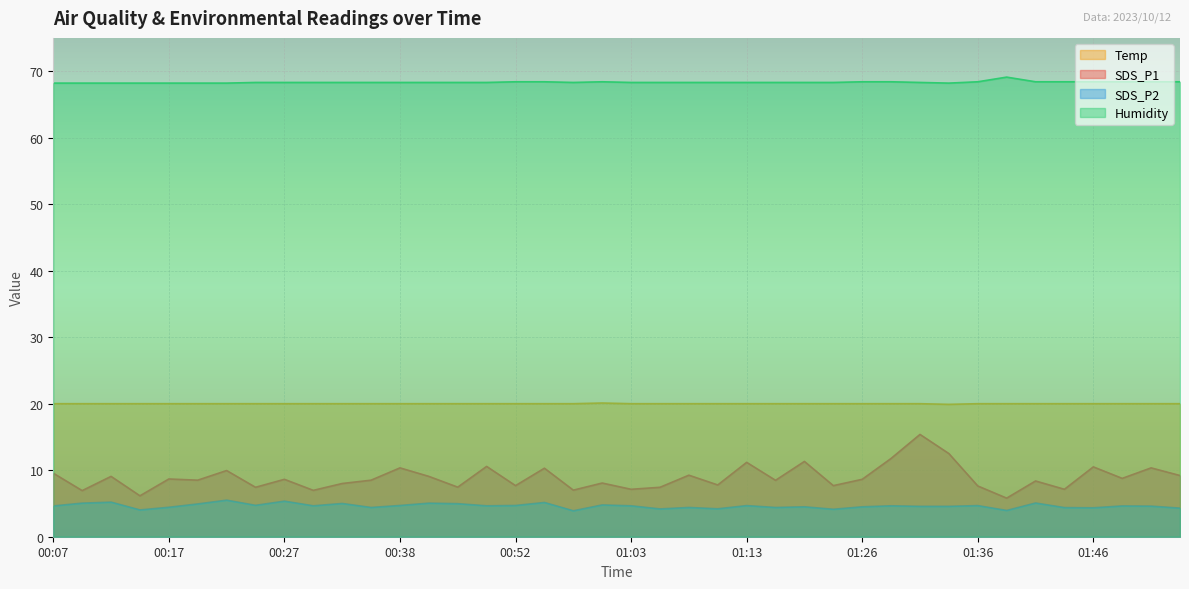

What is the minimum value shown in the chart?

3.9